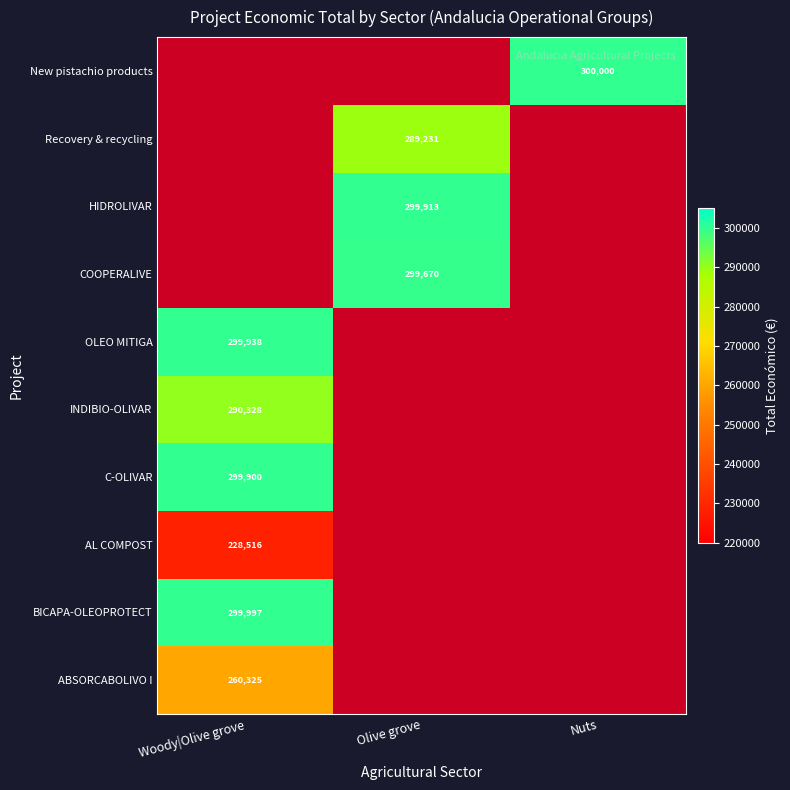

True or false: Recovery & recycling has a value of 494909 at Olive grove.

False